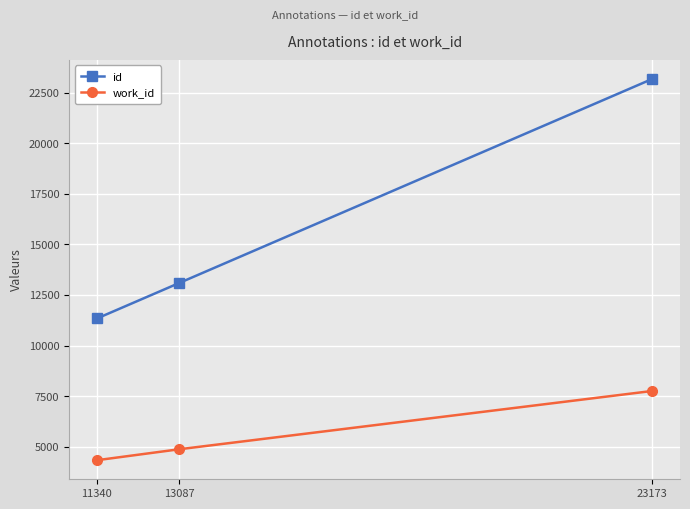

Reading left to right, extract all data points from this chart.

id: 11340	13087	23173
work_id: 4339	4878	7760